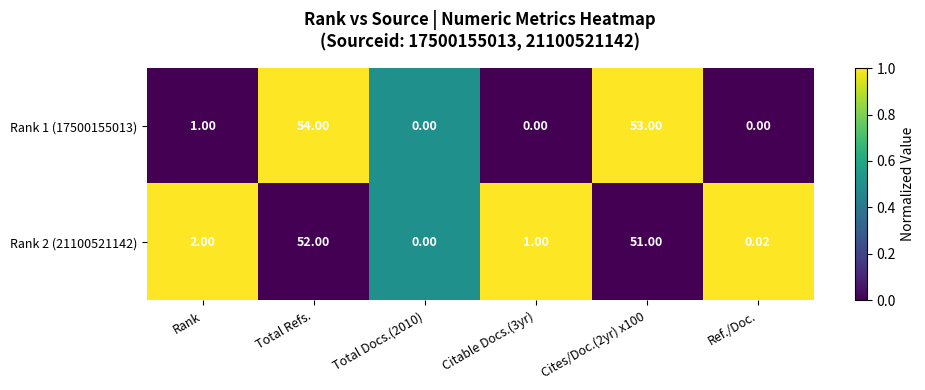

At which category is the sum across all series the highest?

Total Refs.